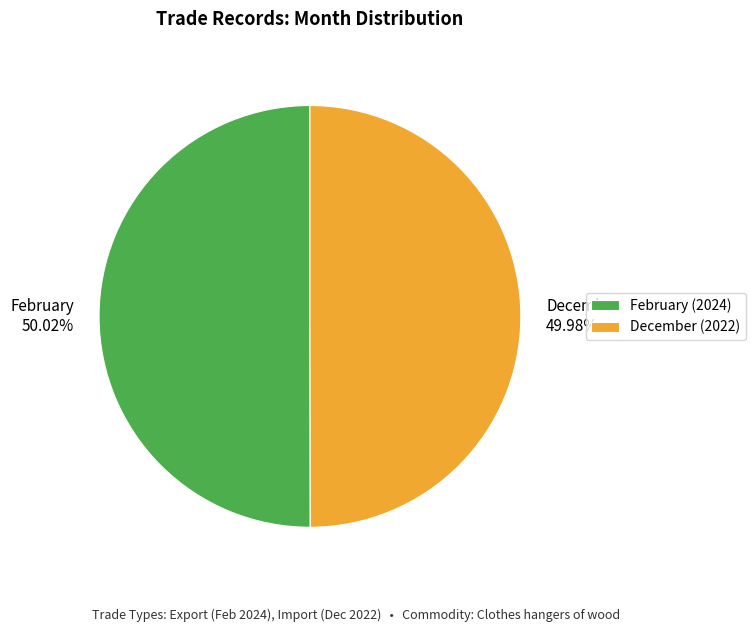

What percentage is the February slice, to the nearest percent?

50%